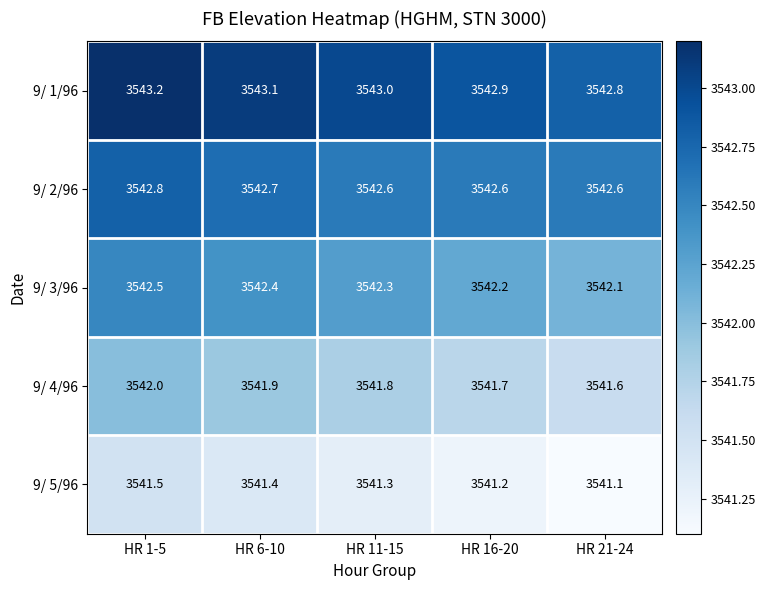

Reading left to right, transcribe all the data shown in this chart.

9/ 1/96: HR 1-5=3543.2	HR 6-10=3543.1	HR 11-15=3543.0	HR 16-20=3542.9	HR 21-24=3542.8
9/ 2/96: HR 1-5=3542.8	HR 6-10=3542.7	HR 11-15=3542.6	HR 16-20=3542.6	HR 21-24=3542.6
9/ 3/96: HR 1-5=3542.5	HR 6-10=3542.4	HR 11-15=3542.3	HR 16-20=3542.2	HR 21-24=3542.1
9/ 4/96: HR 1-5=3542.0	HR 6-10=3541.9	HR 11-15=3541.8	HR 16-20=3541.7	HR 21-24=3541.6
9/ 5/96: HR 1-5=3541.5	HR 6-10=3541.4	HR 11-15=3541.3	HR 16-20=3541.2	HR 21-24=3541.1